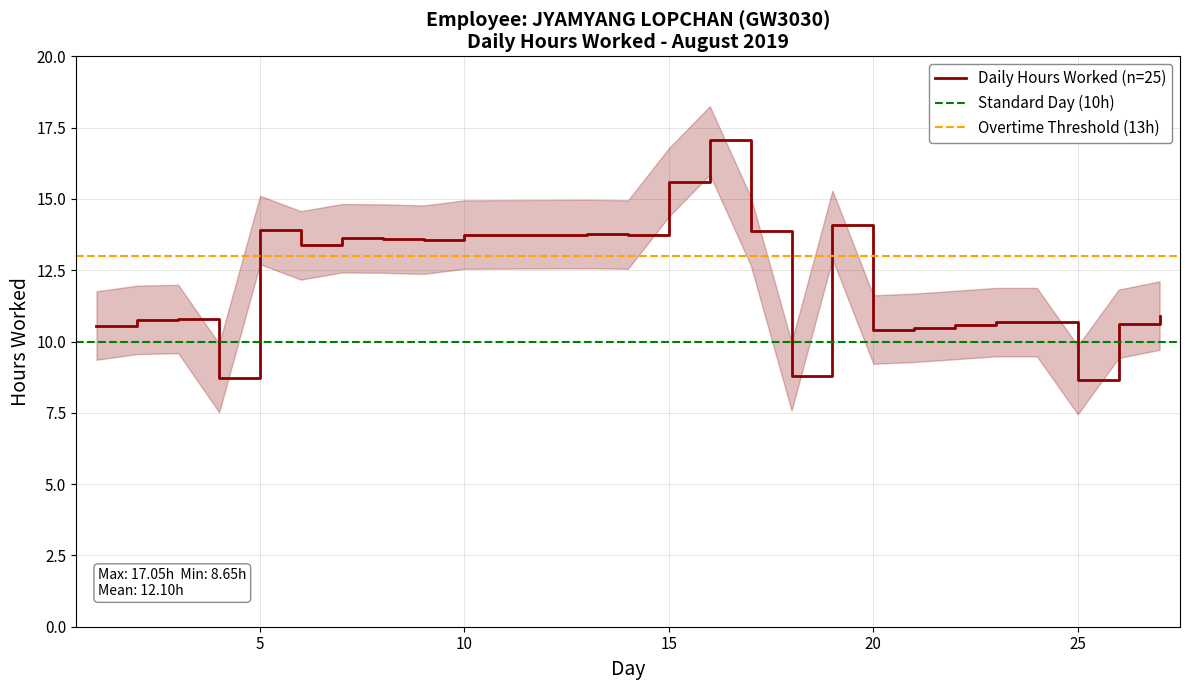

Is it true that the value at 2 is 16.2?

False